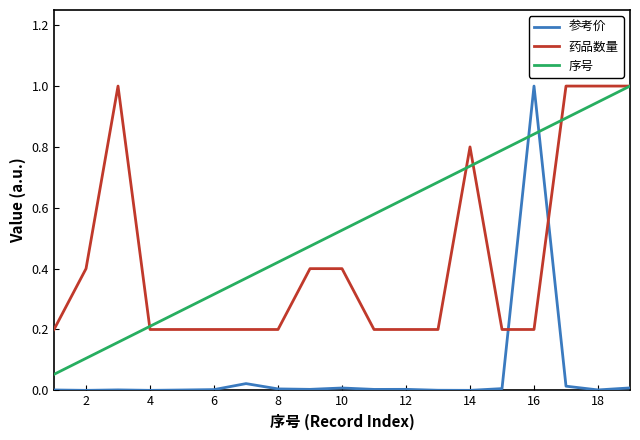

List the series in order of their overall mean, lowest first.

参考价, 药品数量, 序号